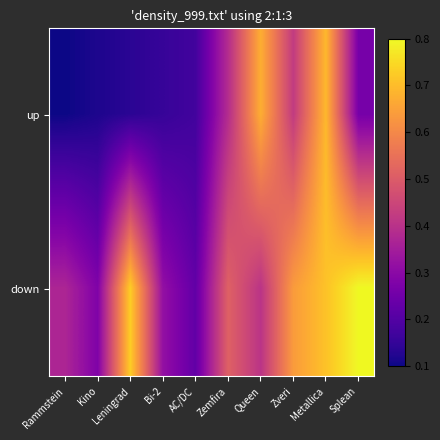

Reading left to right, what are all the values shown in this chart?

up: Rammstein=0.1	Kino=0.1	Leningrad=0.1	Bi-2=0.2	AC/DC=0.2	Zemfira=0.4	Queen=0.7	Zveri=0.4	Metallica=0.7	Splean=0.3
down: Rammstein=0.4	Kino=0.3	Leningrad=0.7	Bi-2=0.3	AC/DC=0.2	Zemfira=0.5	Queen=0.4	Zveri=0.6	Metallica=0.7	Splean=0.8